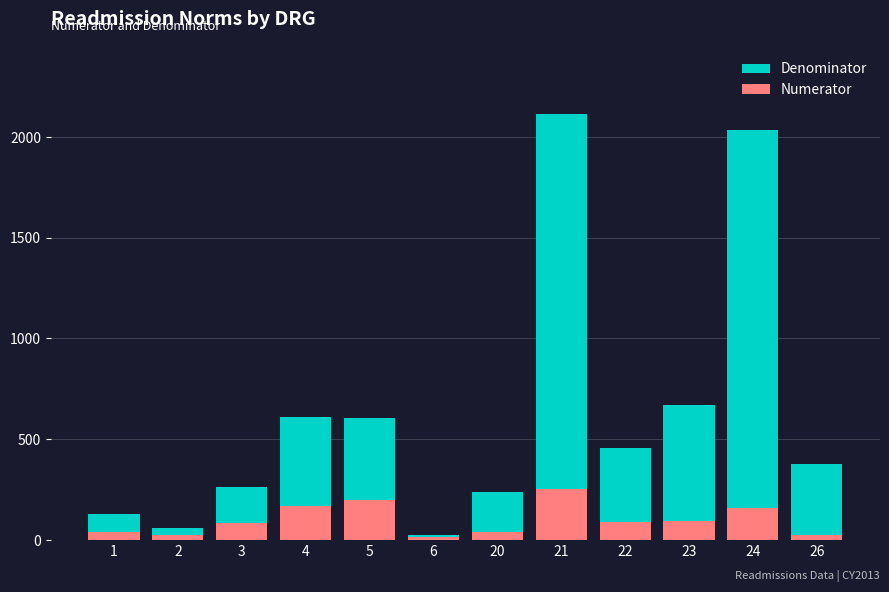

Reading left to right, transcribe all the data shown in this chart.

Denominator: 1=126	2=61	3=264	4=612	5=605	6=25	20=235	21=2116	22=456	23=669	24=2035	26=375
Numerator: 1=41	2=23	3=84	4=167	5=196	6=15	20=38	21=253	22=86	23=95	24=157	26=23